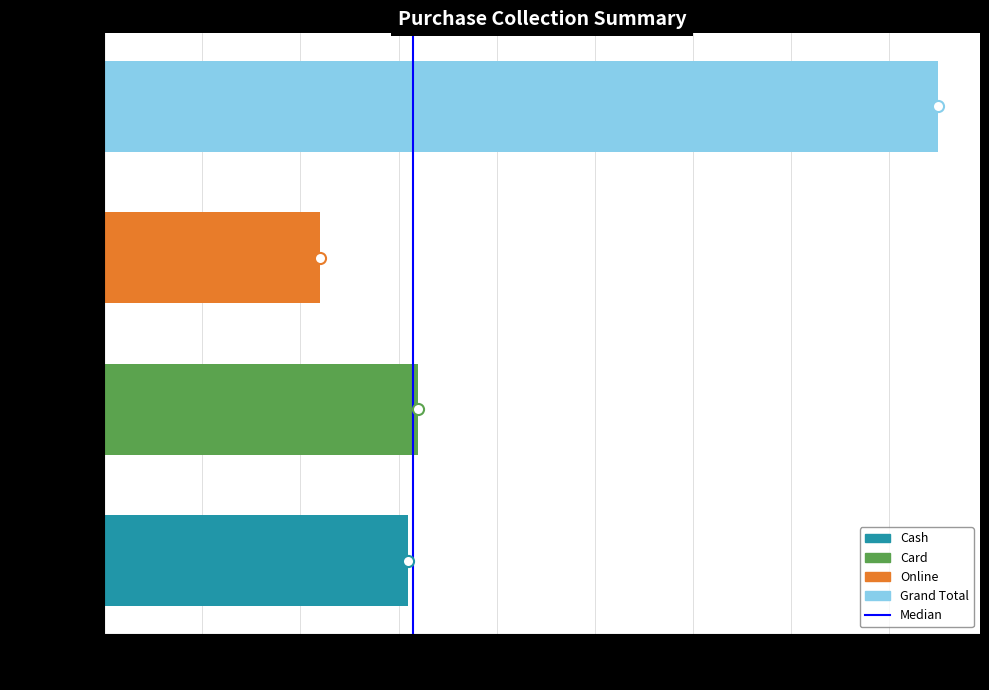

What is the difference between the values at Online and Cash?

4500